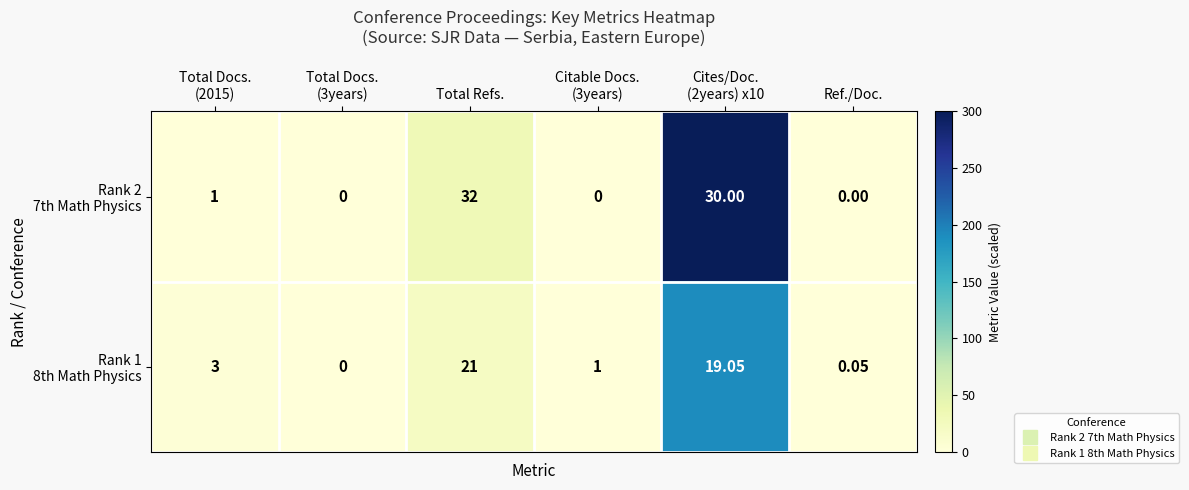

At which category is the sum across all series the highest?

Total Refs.